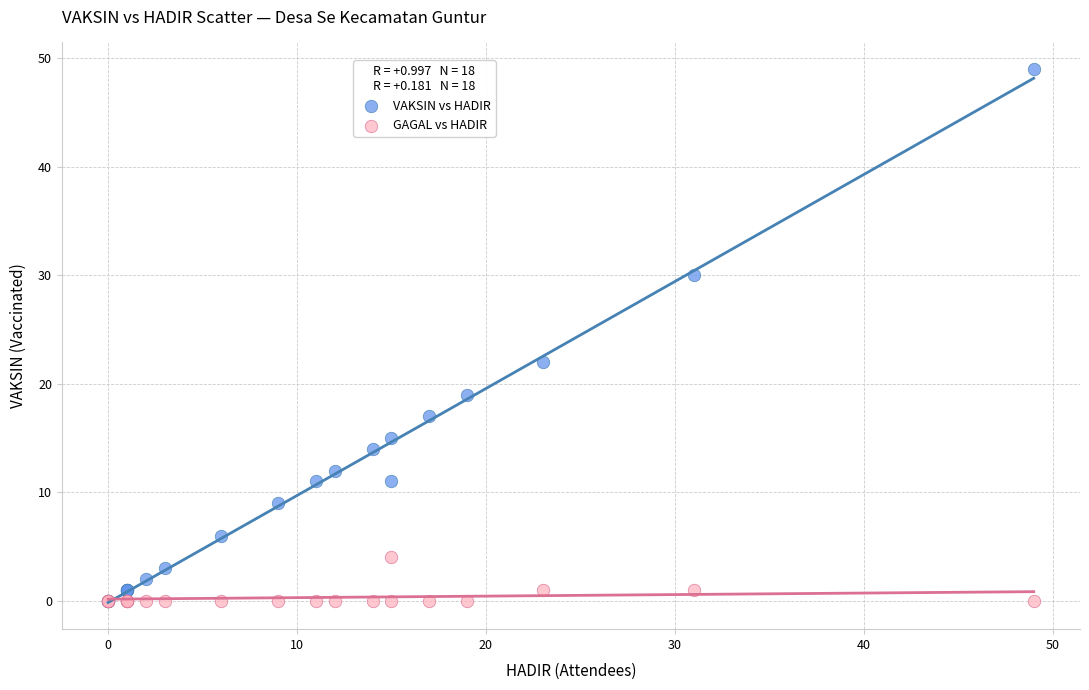

In the VAKSIN vs HADIR series, what Y value is closest to 24?

22